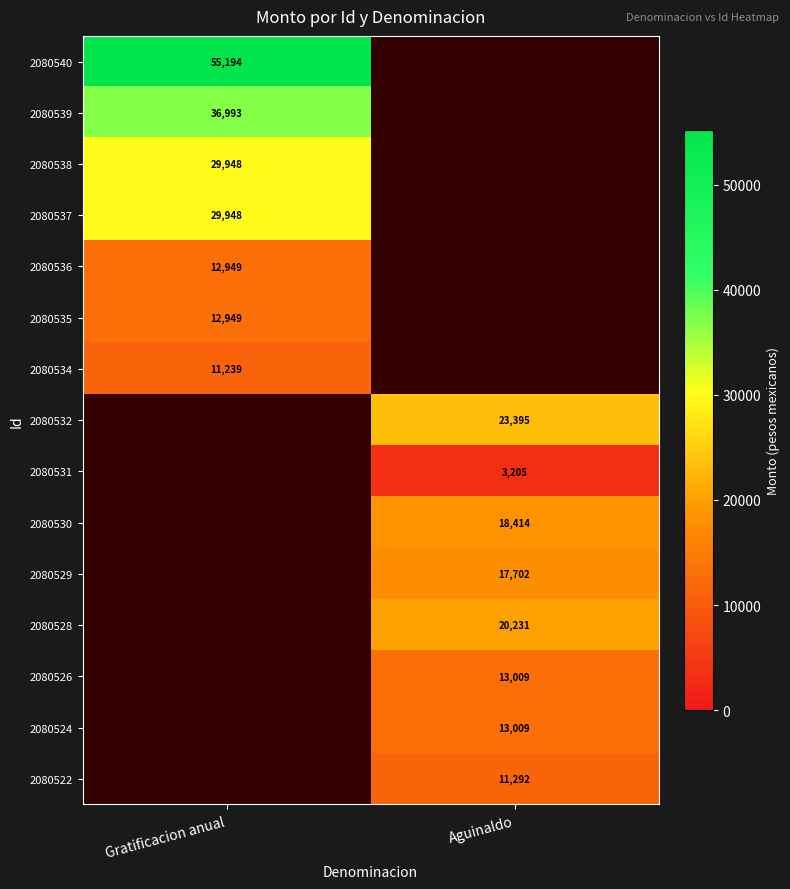

True or false: 2080539 has a value of 36993 at Gratificacion anual.

True